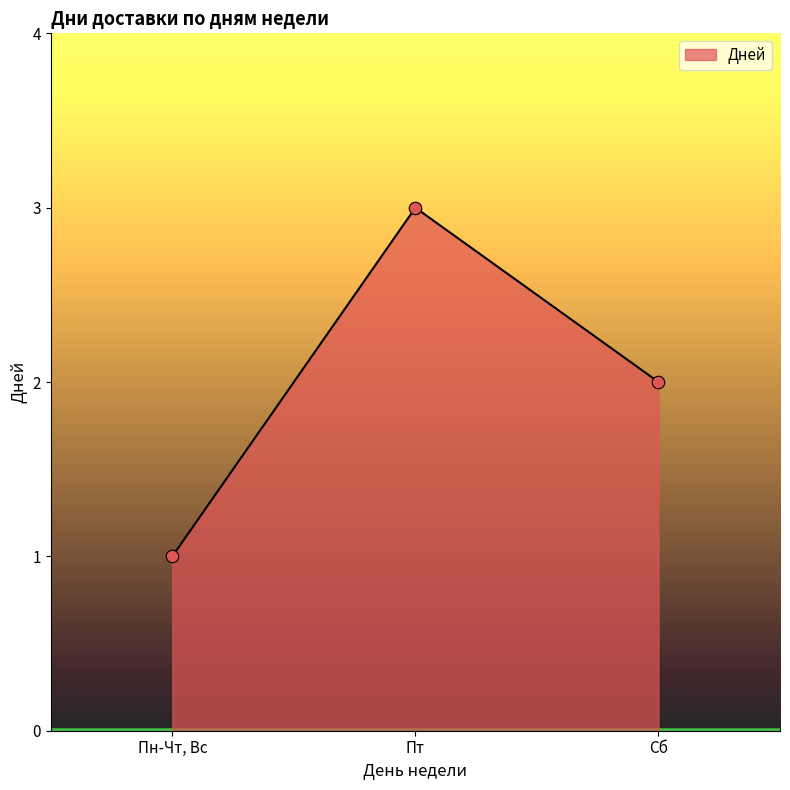

Rank the categories by value from highest to lowest.

Пт, Сб, Пн-Чт, Вс